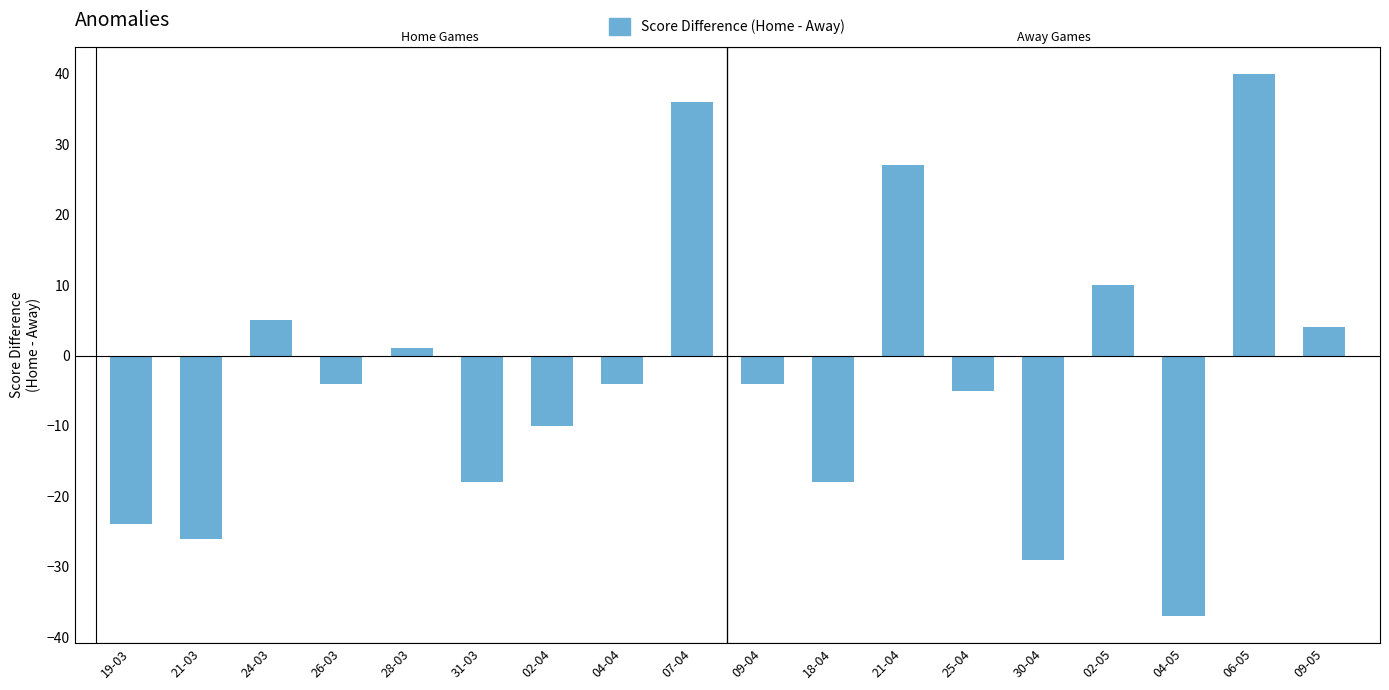

The chart shows a value of -29 at 30-04. True or false?

True